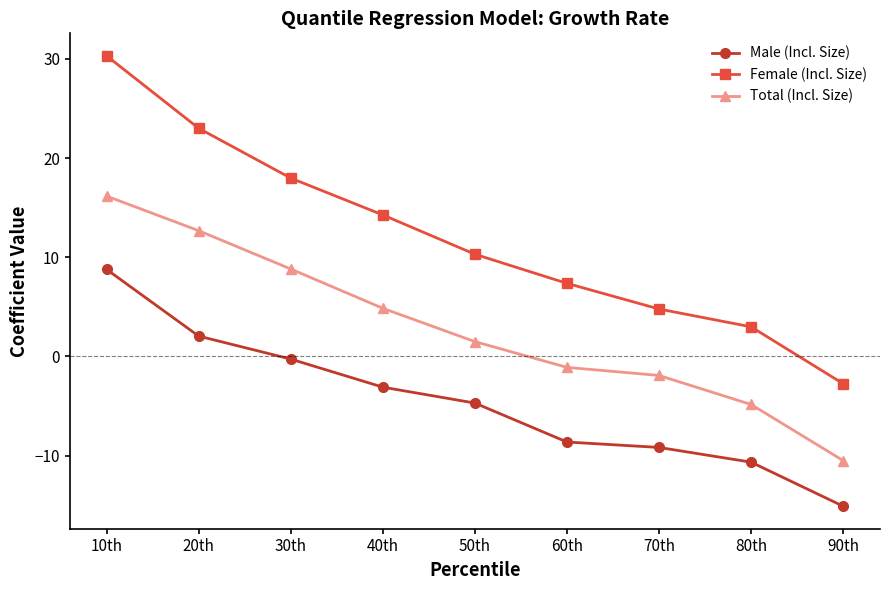

What is the difference between the maximum and minimum values in the Male (Incl. Size) series?

23.9